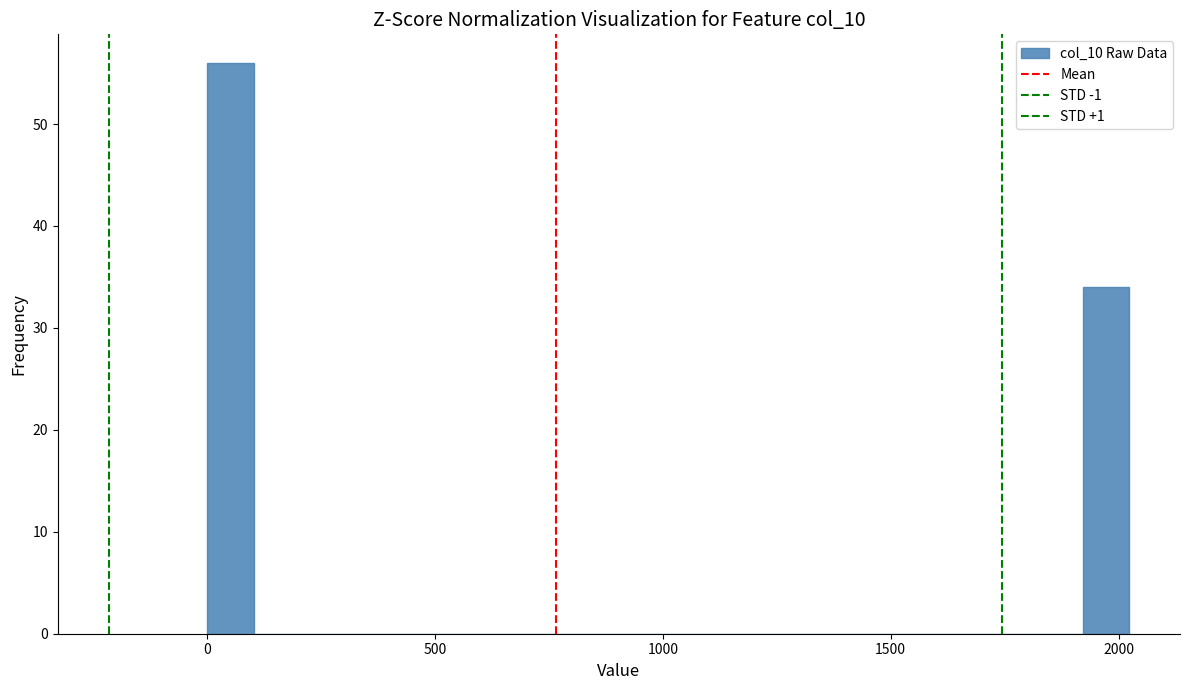

Read against the x-axis, roughly where is the centre of the tallest bar?

50